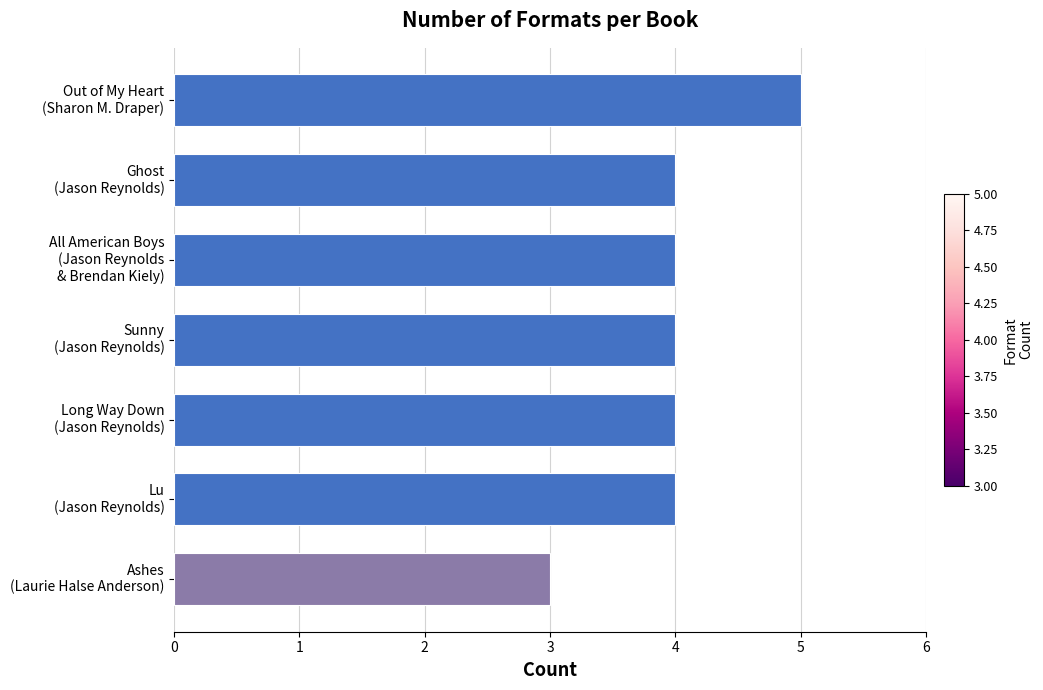

What is the sum of all values?

28